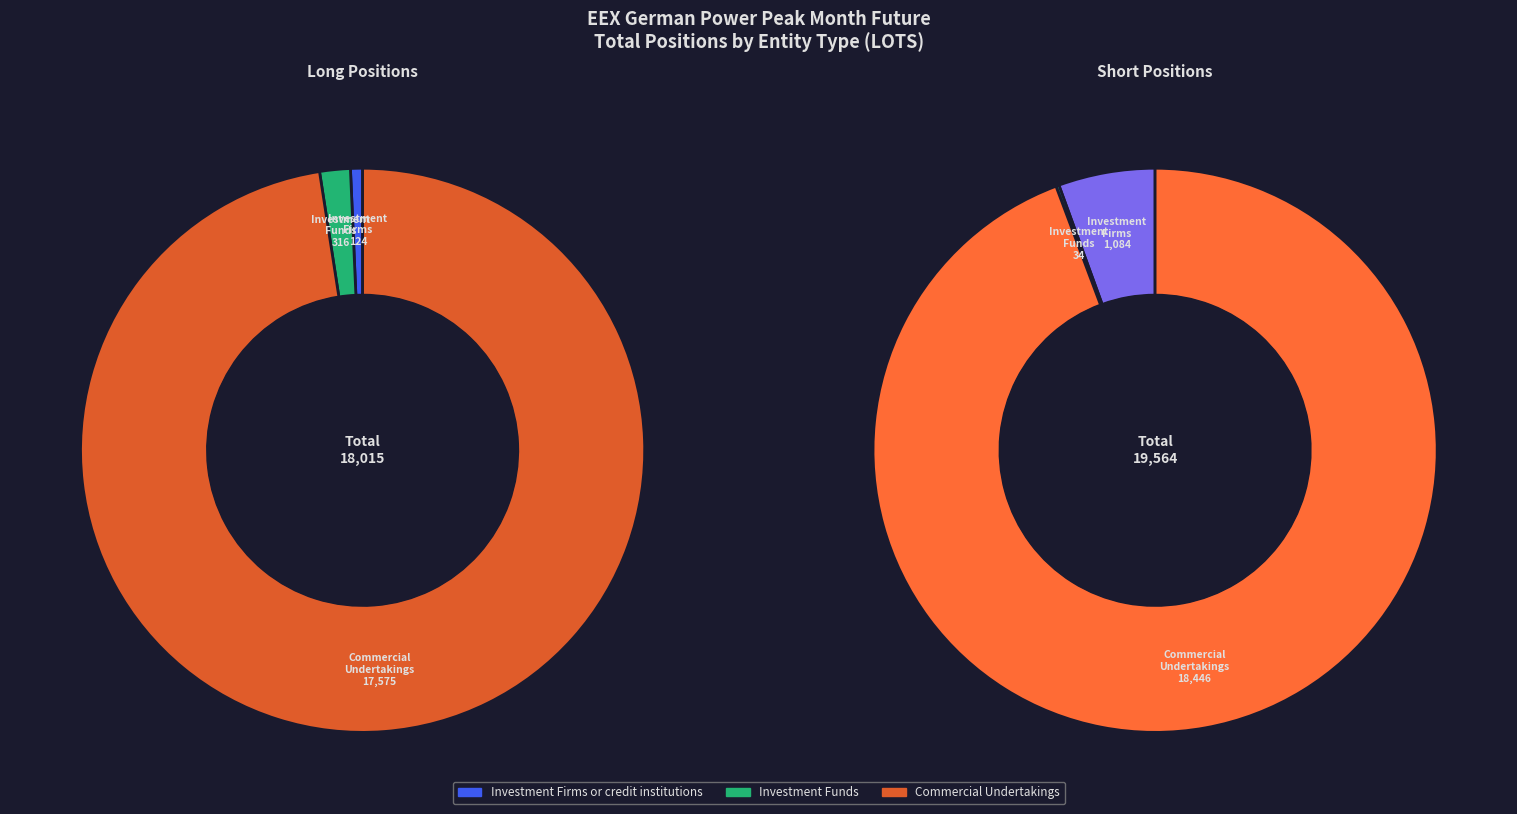

Is Investment Funds the majority of the pie?

No